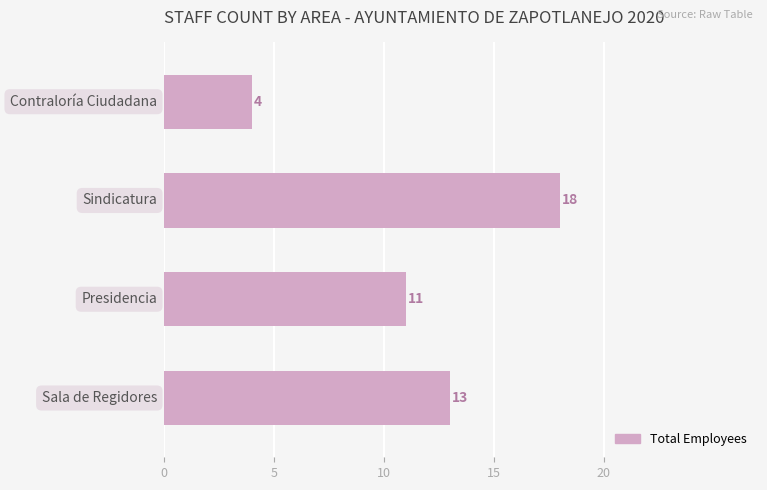

What is the greatest value displayed?

18